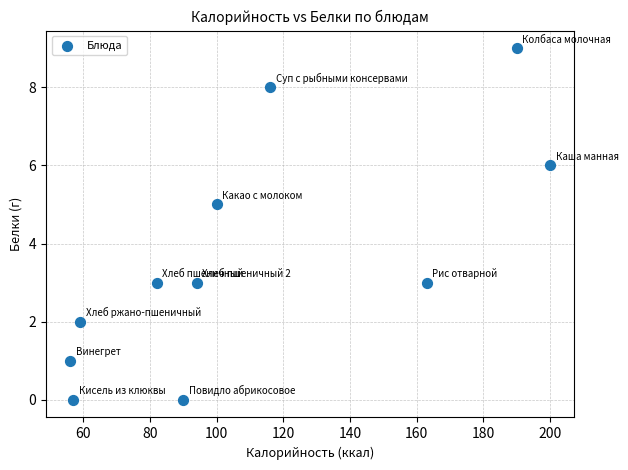

What is the range of Y values (max minus min)?

9